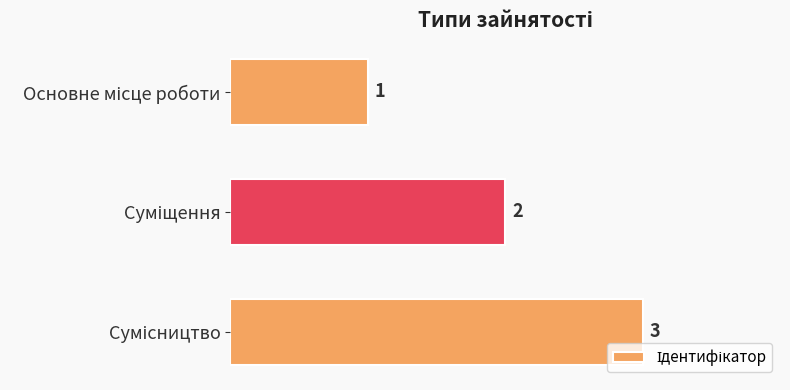

Count the values in the range 1 to 3.

3